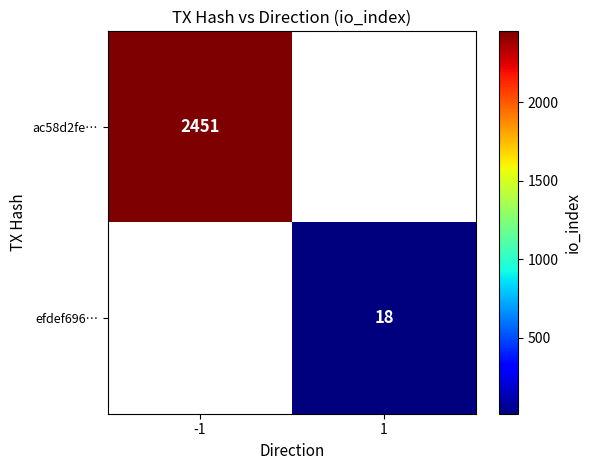

The value of ac58d2fe… at -1 is 3845.4. True or false?

False